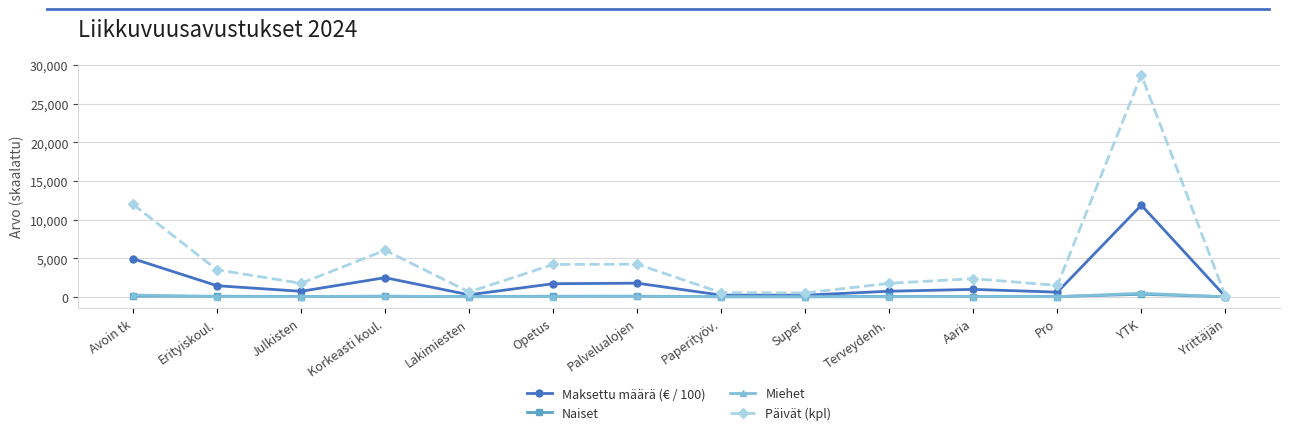

How many data points in Miehet are less than 21?

7